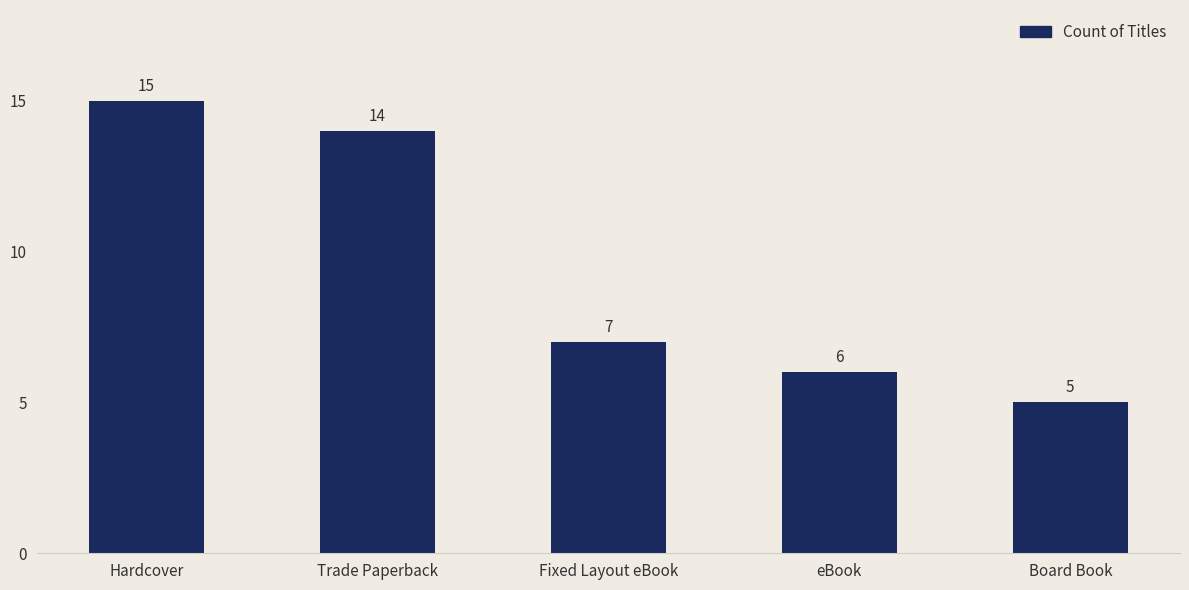

True or false: the data shows 6 at eBook.

True